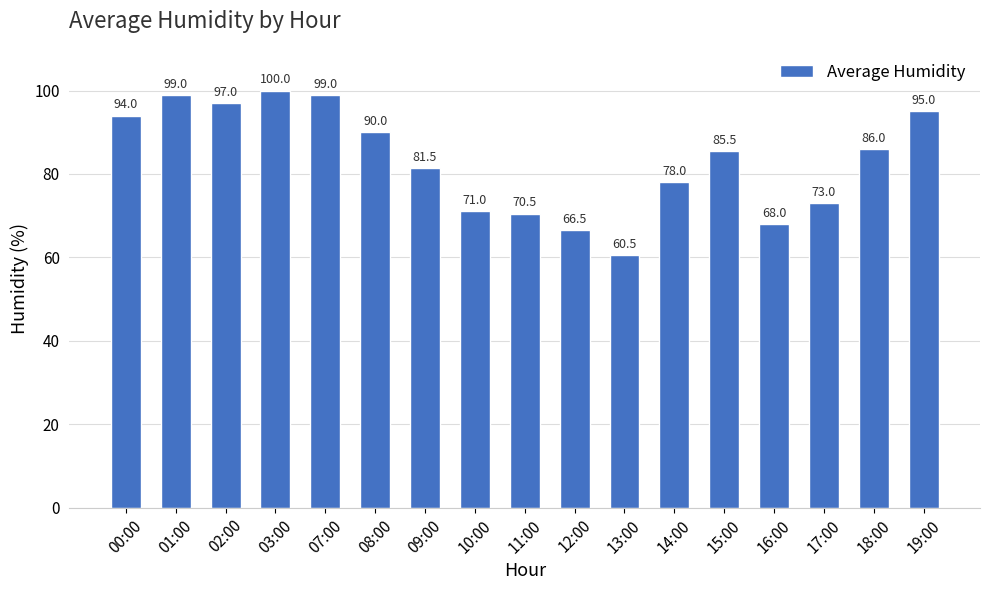

How many bars are there in total?

17